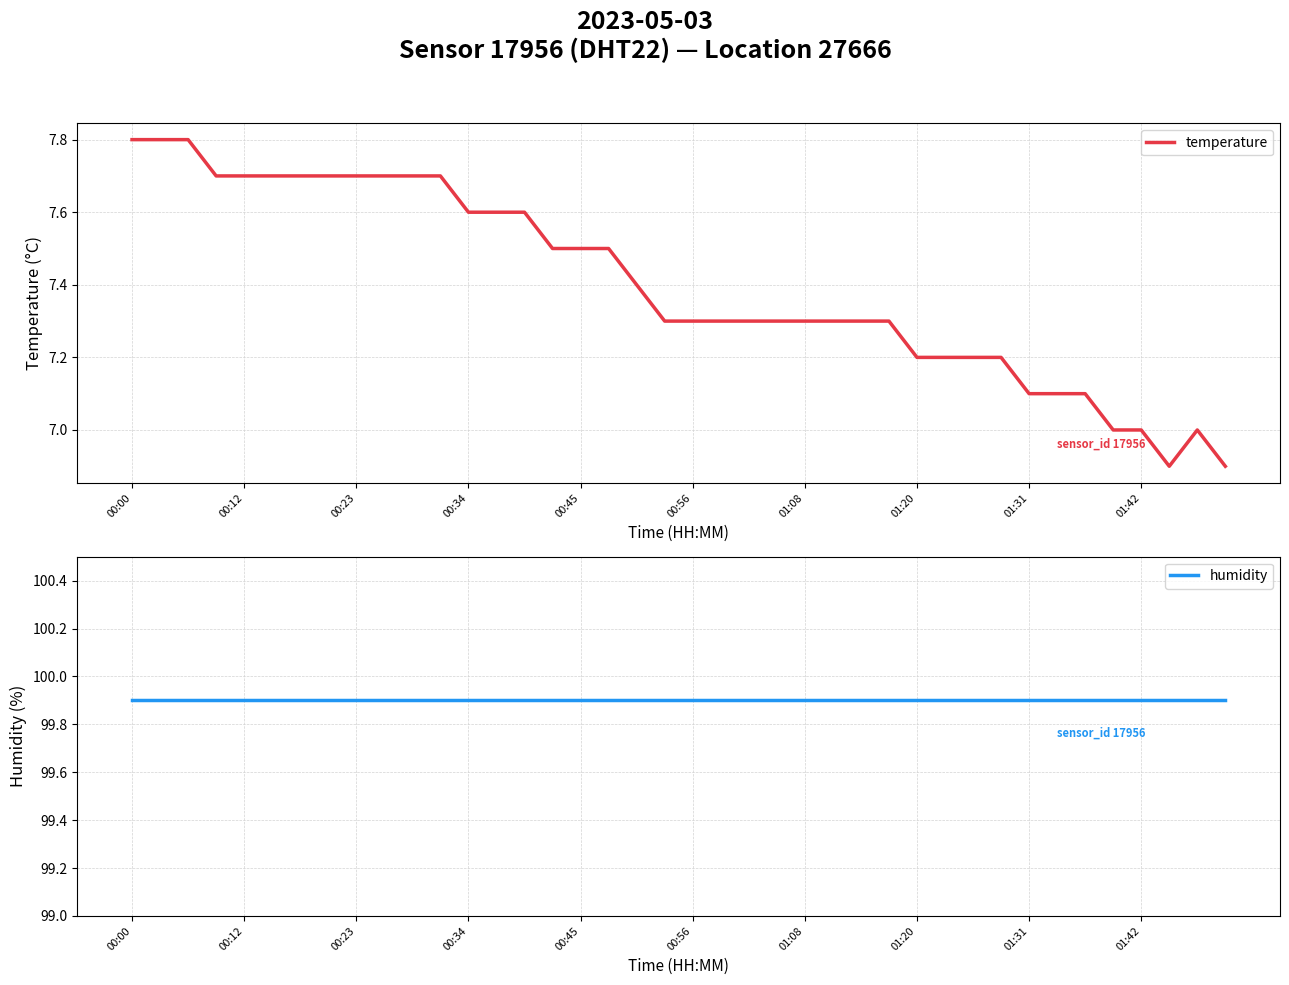

What is the minimum value for temperature?

6.9